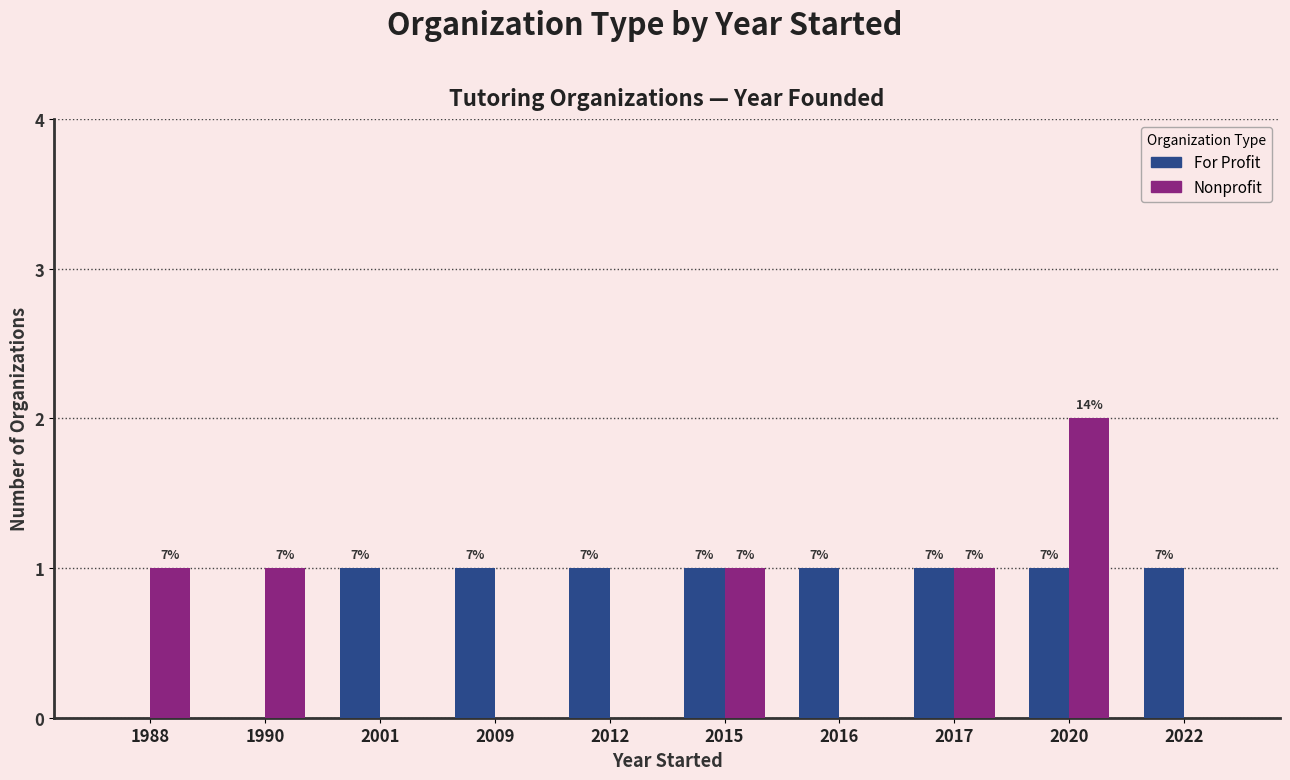

Which category has the highest value in the For Profit series?

2001